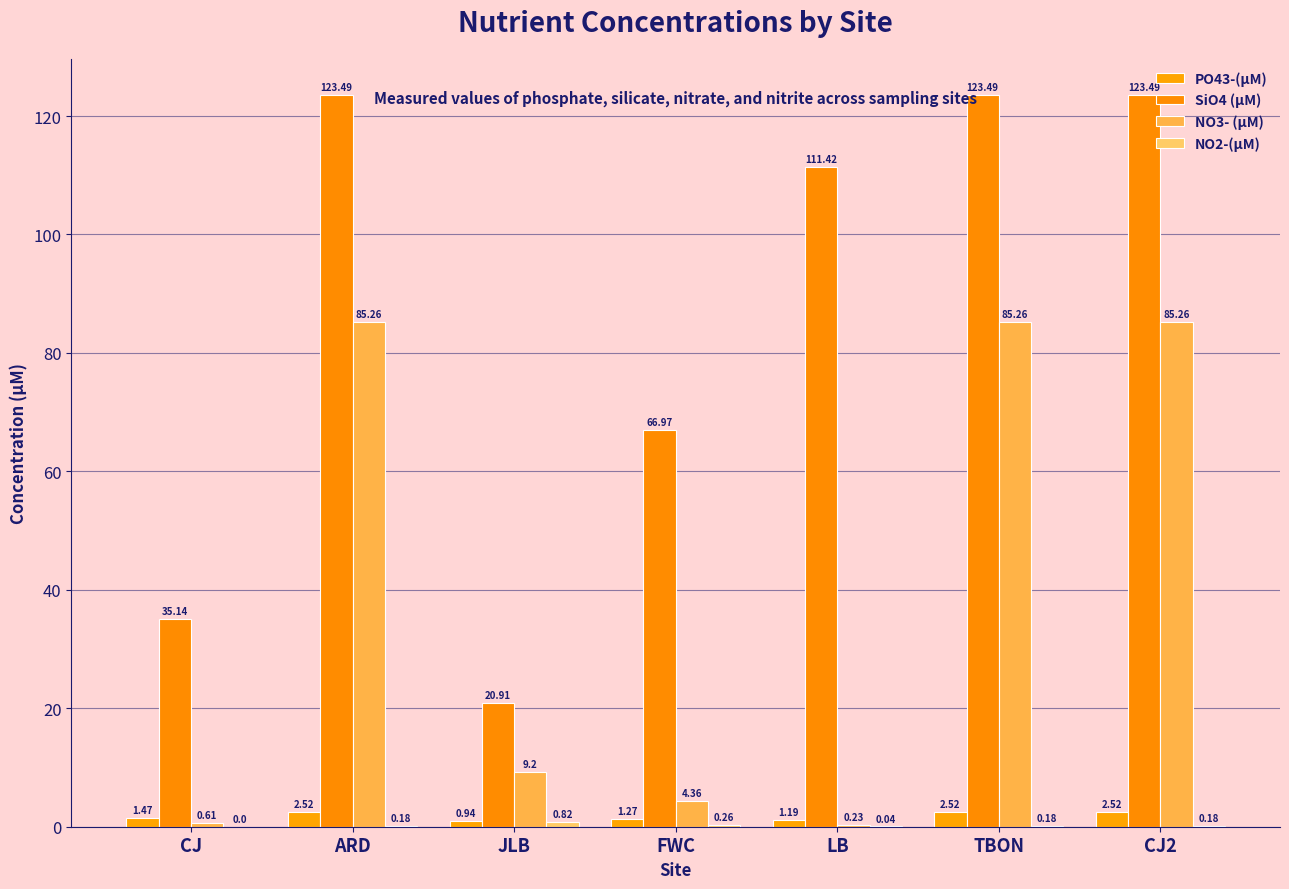

What is the difference between the second highest and minimum values in the NO3- (μM) series?

85.0